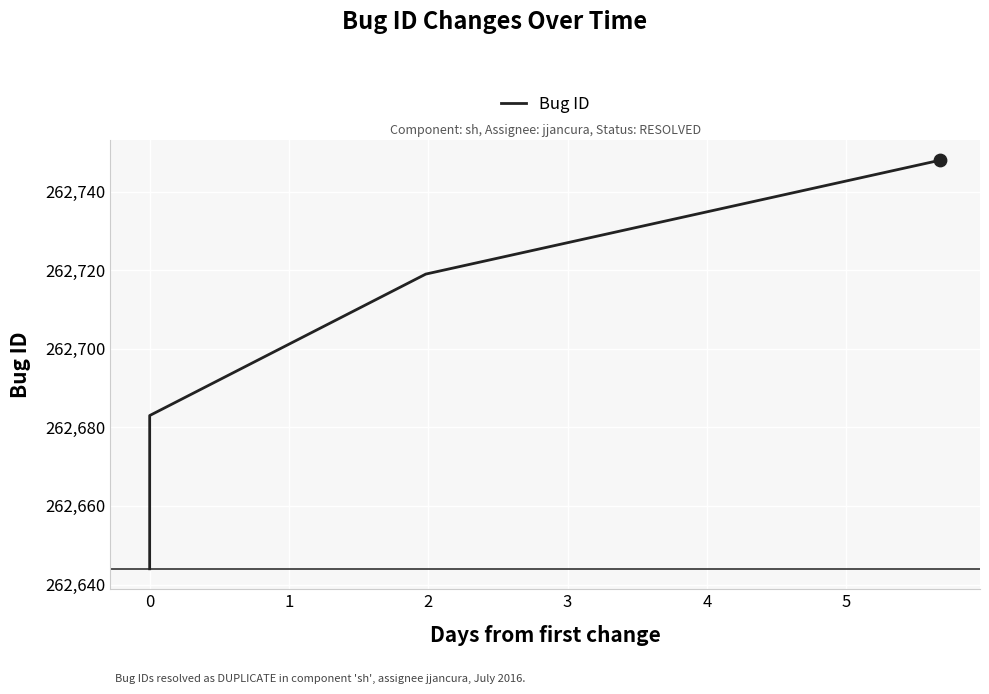

What is the sum of all values?

1050794